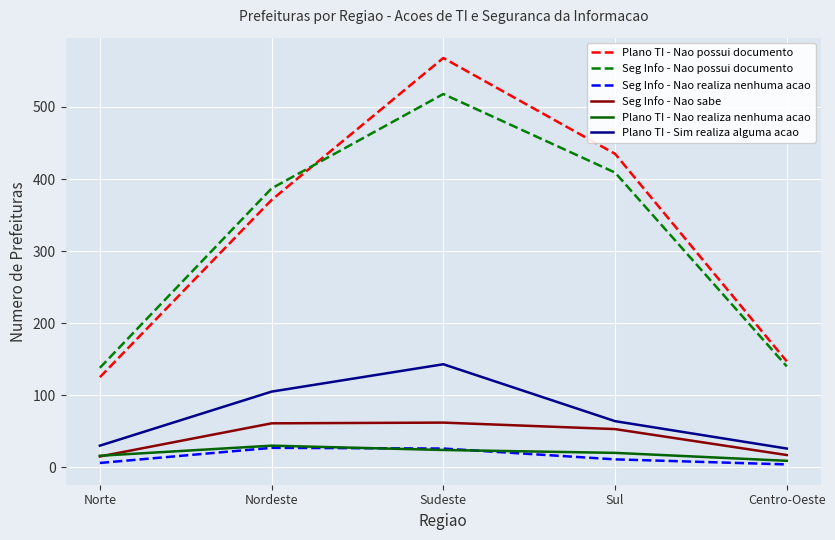

Where do Plano TI - Nao possui documento and Seg Info - Nao possui documento first cross each other?

Nordeste and Sudeste